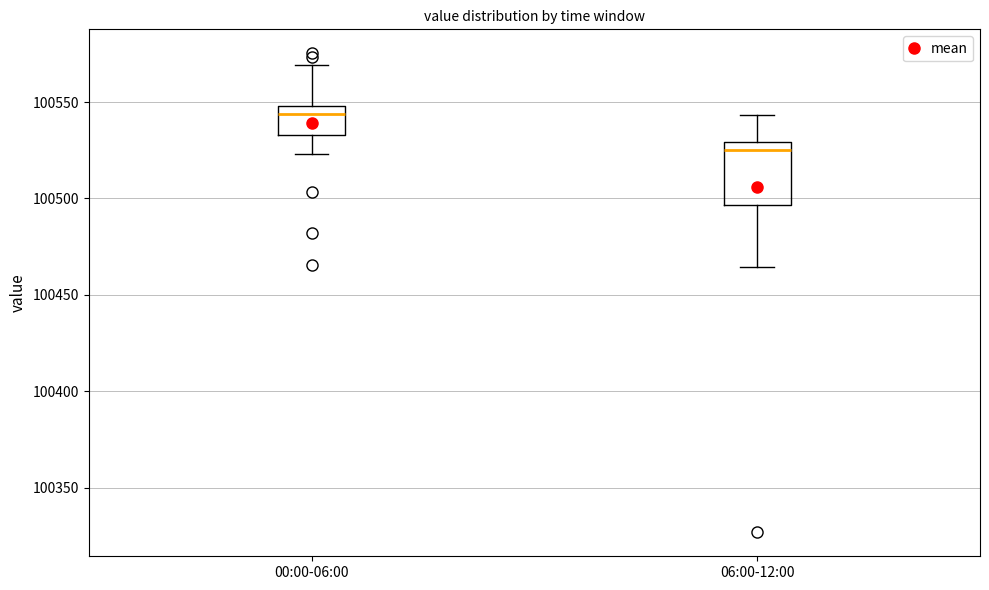

Which box has the lowest median line?

06:00-12:00